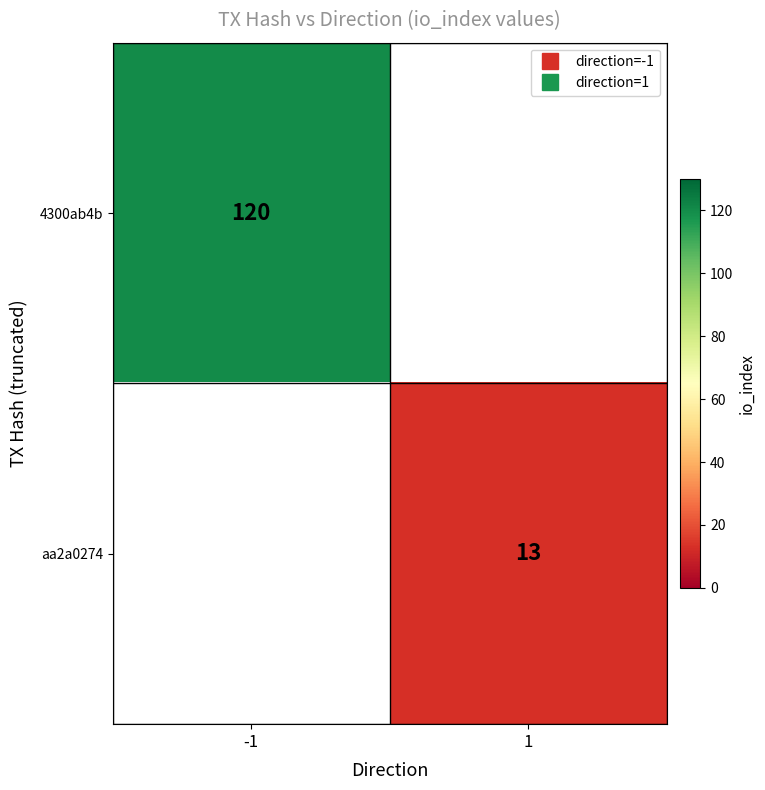

Between 1 and -1, which is larger?

-1